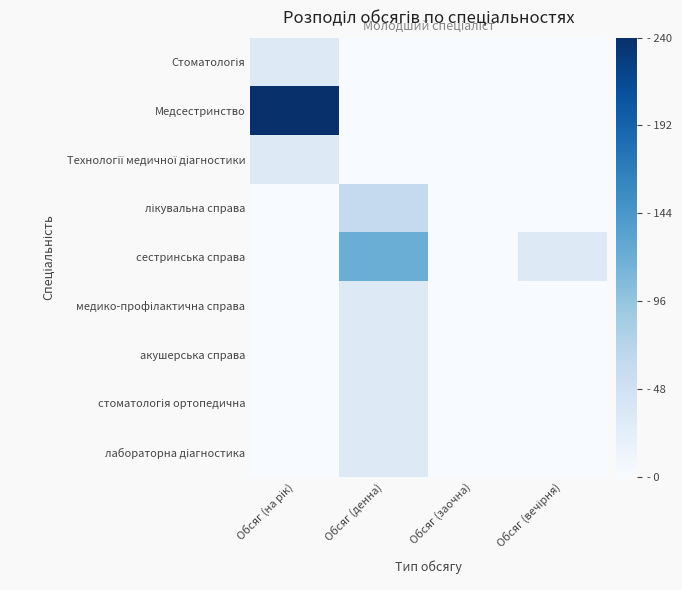

At how many categories does at least one series exceed 98?

2